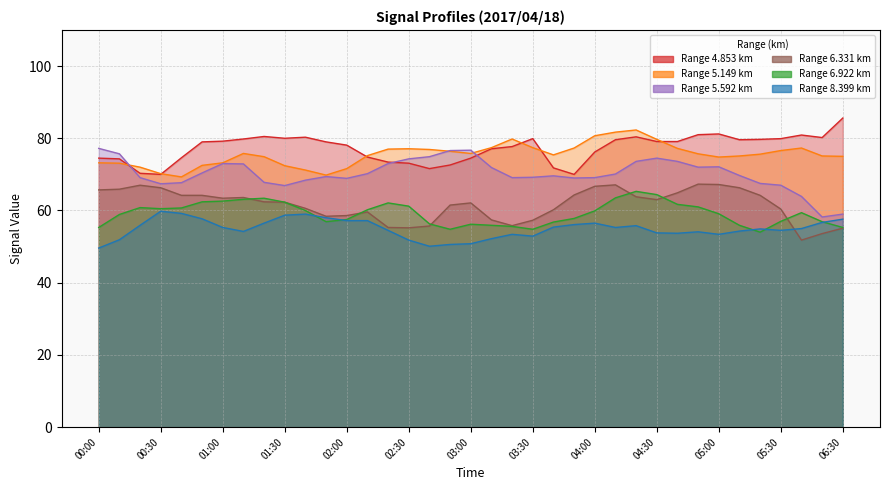

What is the difference between the maximum and minimum values in the 6.331 series?

15.5